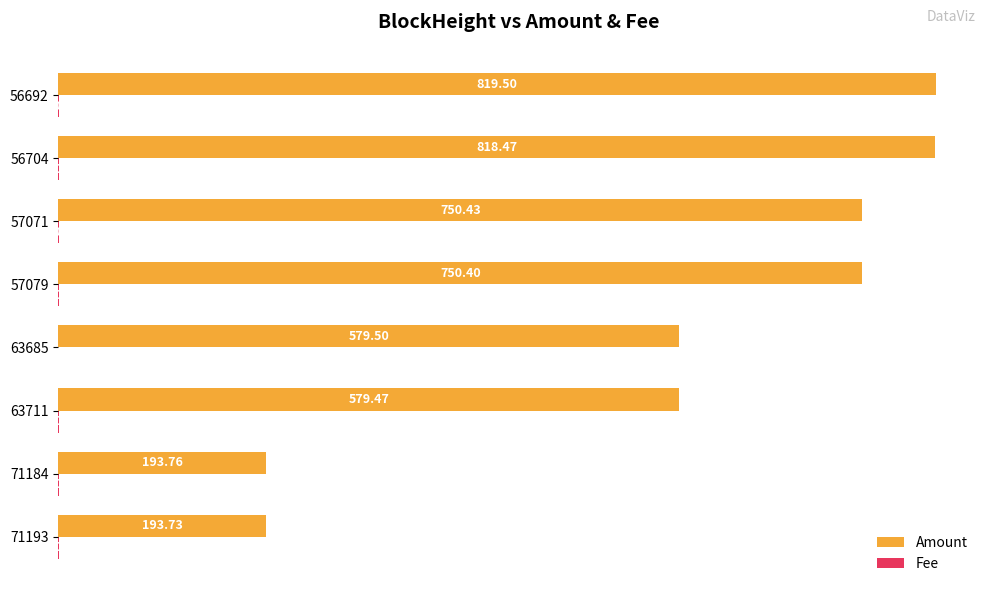

How many series are shown in this chart?

2